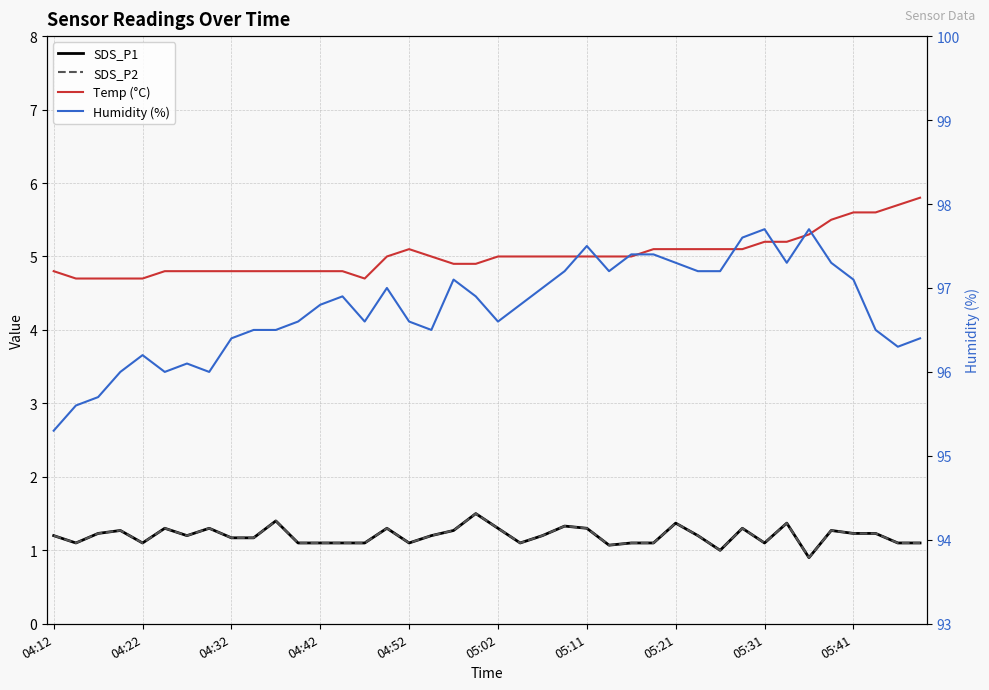

What is the label of the 26th point from the right?

04:47